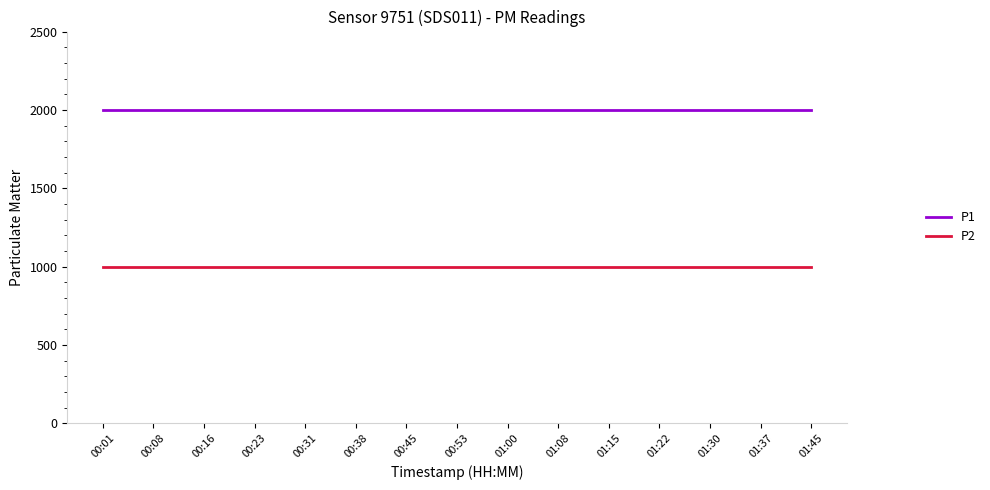

Which series has the largest total across all categories?

P1